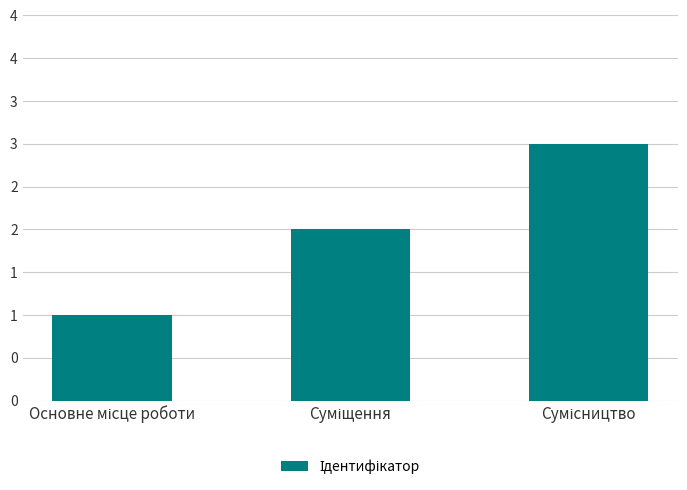

What position from the right is Сумісництво?

1